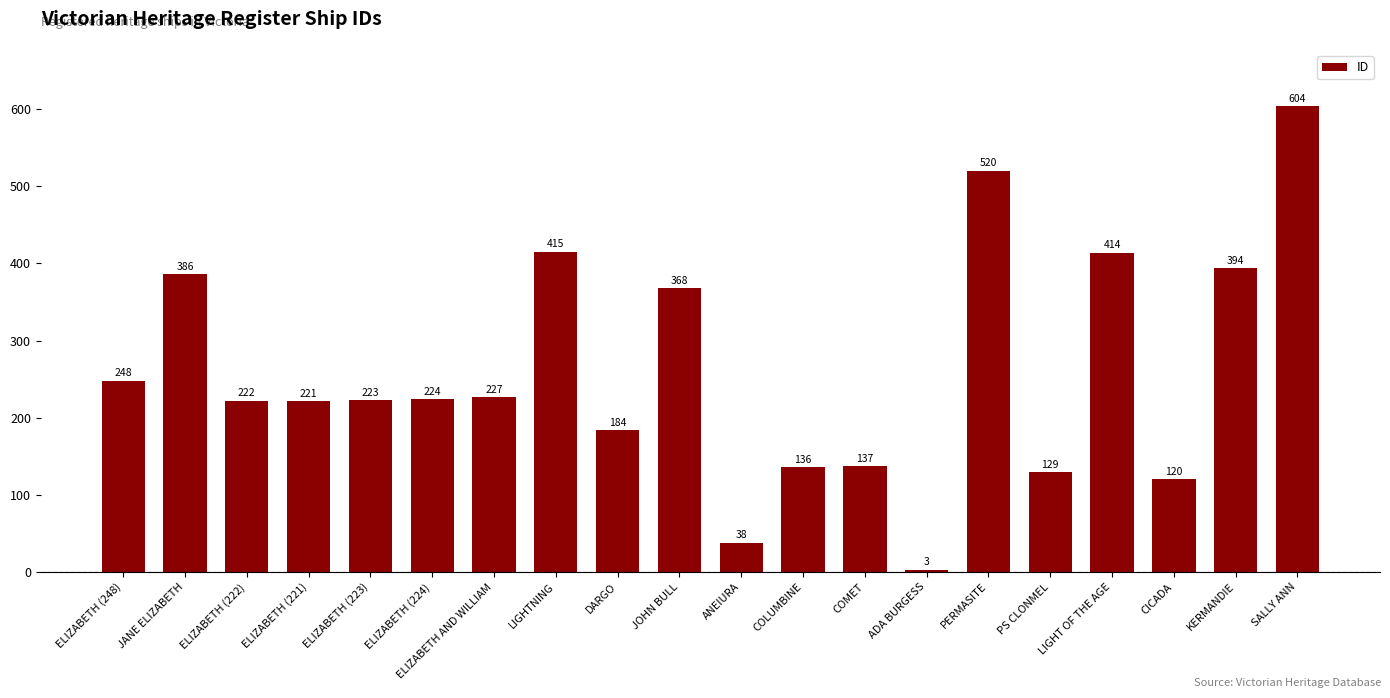

What position from the right is ELIZABETH (221)?

17